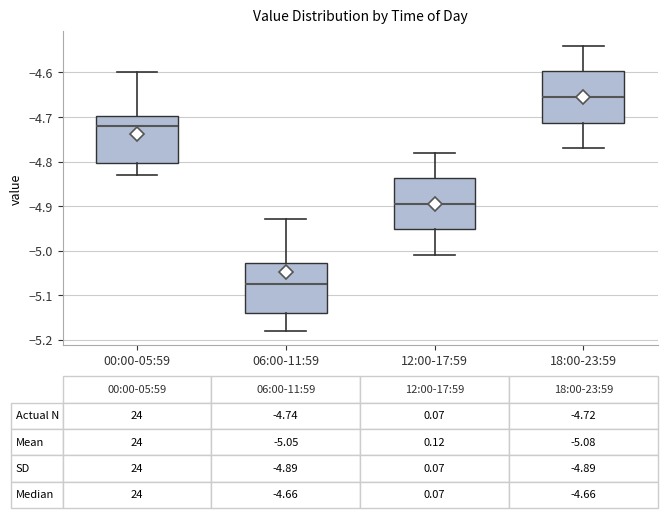

Which box's median line is the lowest?

06:00-11:59